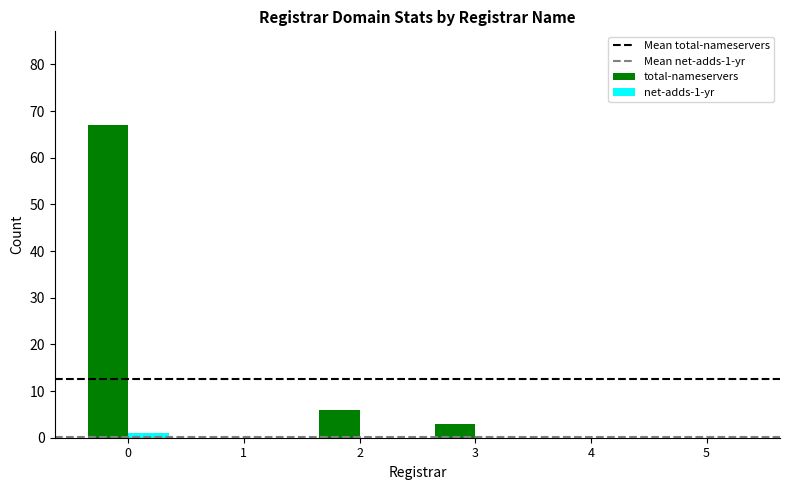

Is the value of total-nameservers at 2 greater than the value of net-adds-1-yr at 1?

Yes